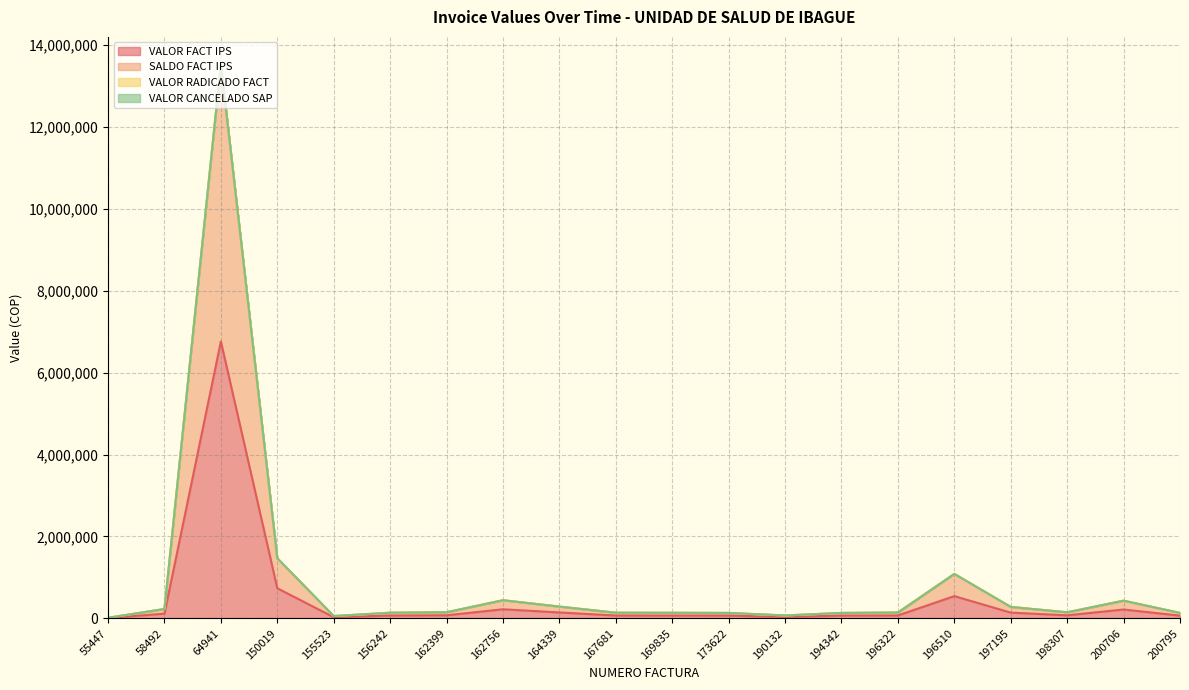

The value of VALOR FACT IPS at 150019 is 733985. True or false?

True